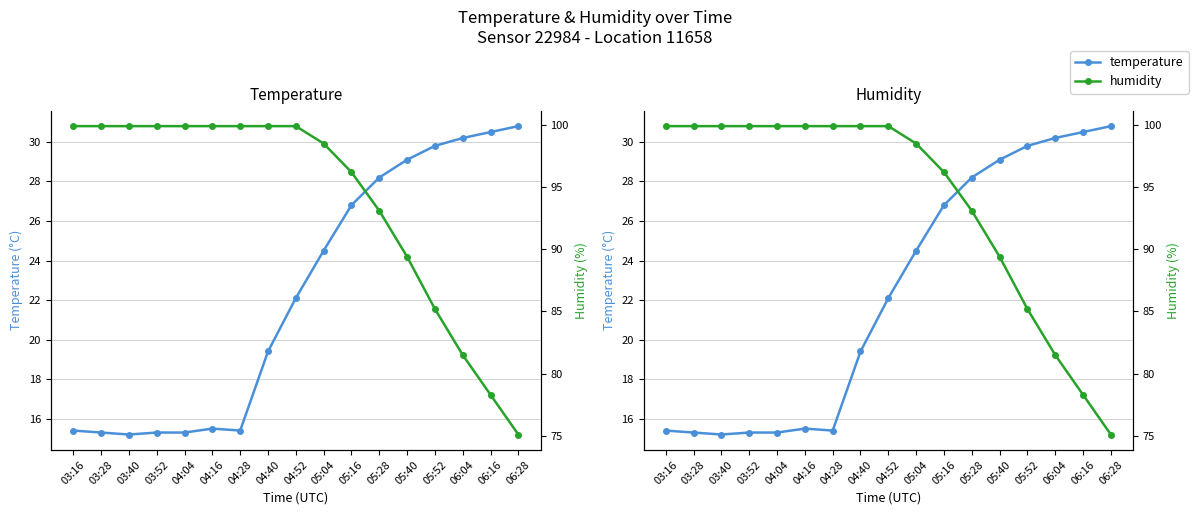

True or false: temperature has more than 0 points higher than both neighbors.

True